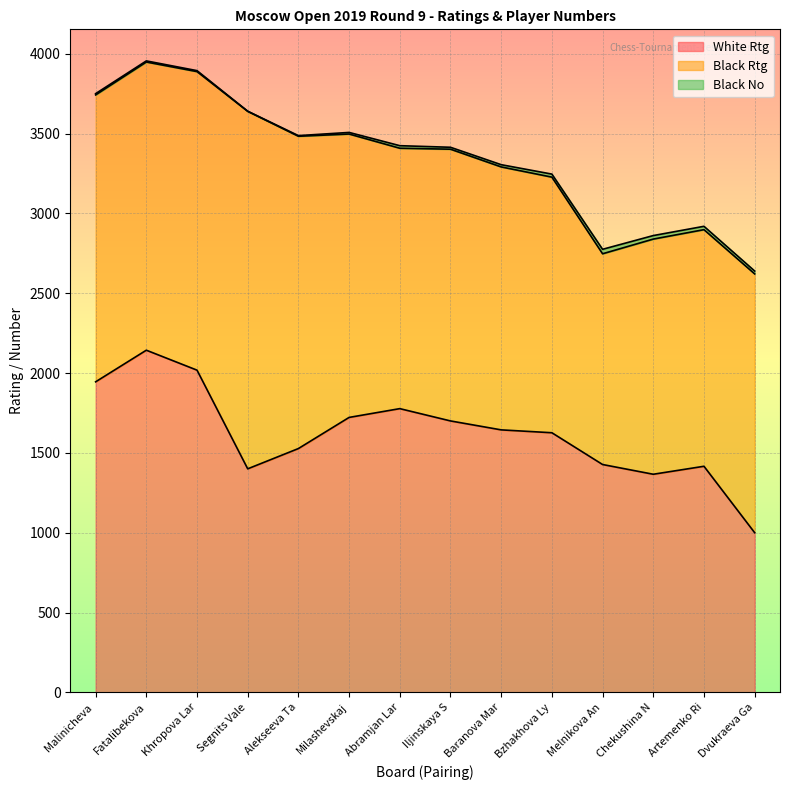

What is the label of the 14th point from the right?

Malinicheva Lidia